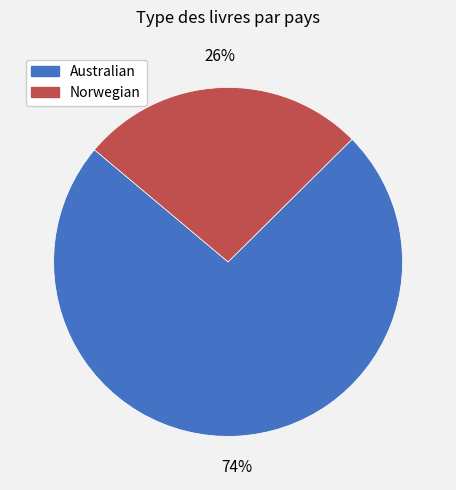

What is the smallest slice in the pie chart?

Norwegian